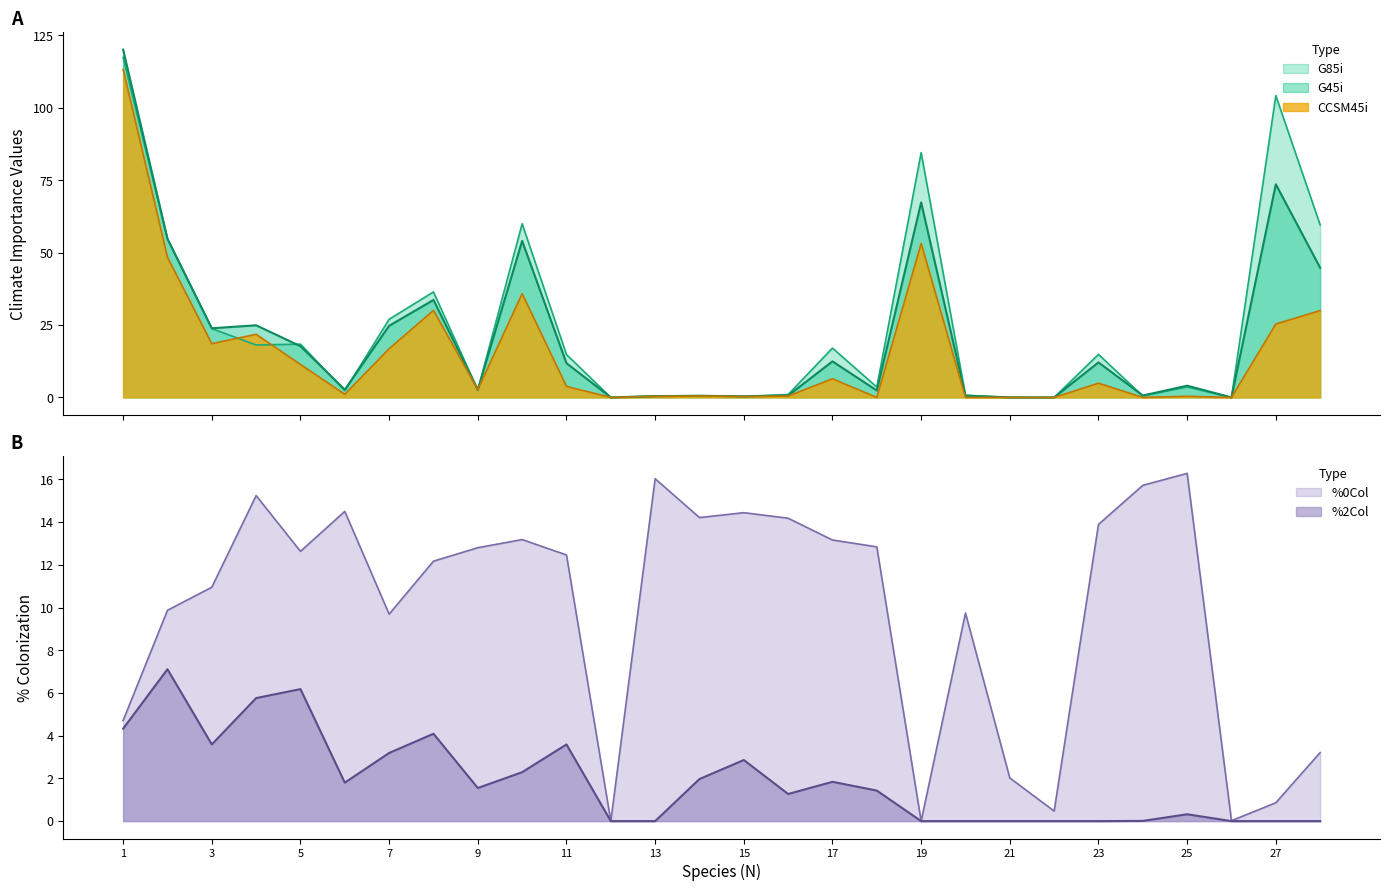

At which category does %0Col reach its first local valley?

5